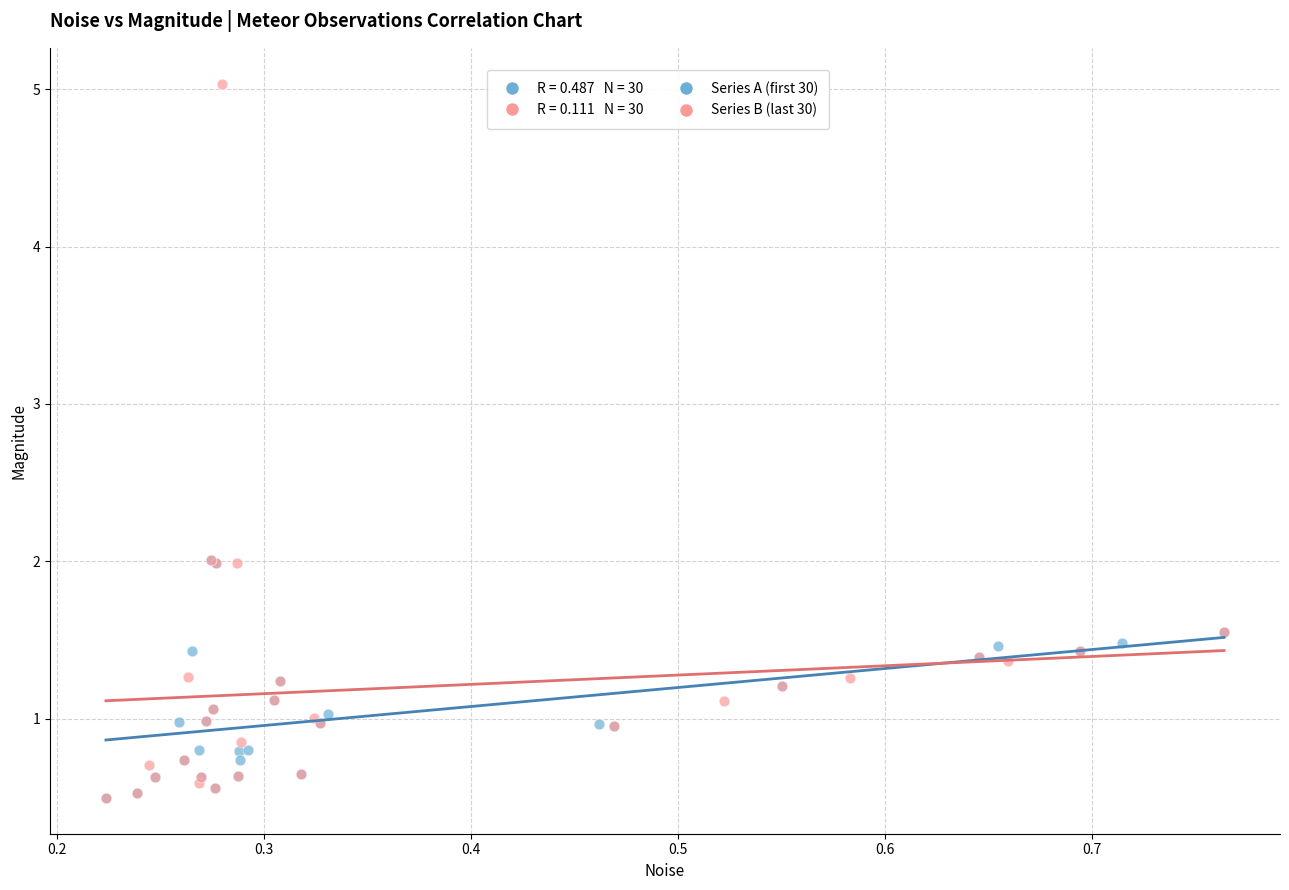

Which series has the largest Y range (max minus min)?

Series B (last 30)